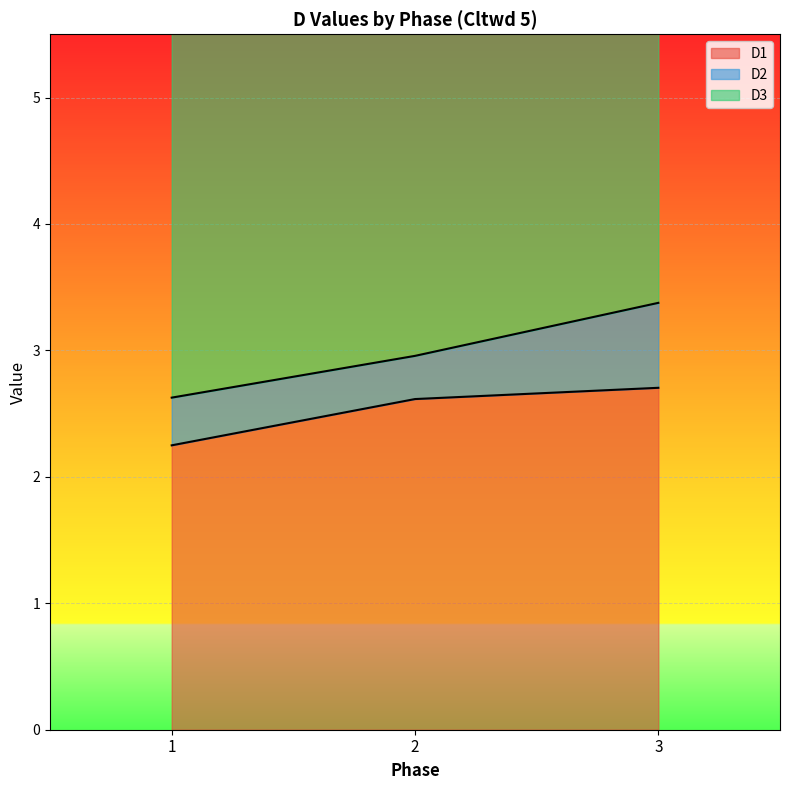

What is the highest value of the D1 series?

2.7